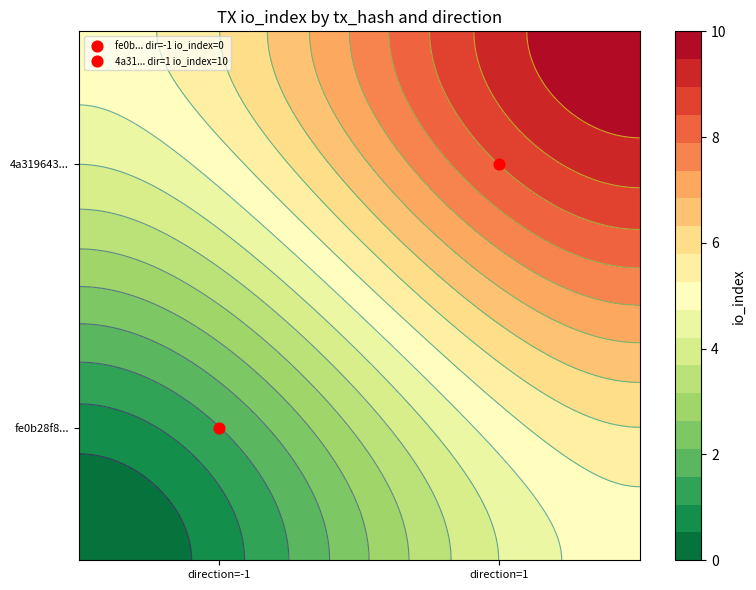

Rank the series by their maximum value, from highest to lowest.

4a31964396d224e73ede76032e092f40140a411, fe0b28f84b6b056b2e0c184aa6df087fec5f0c0